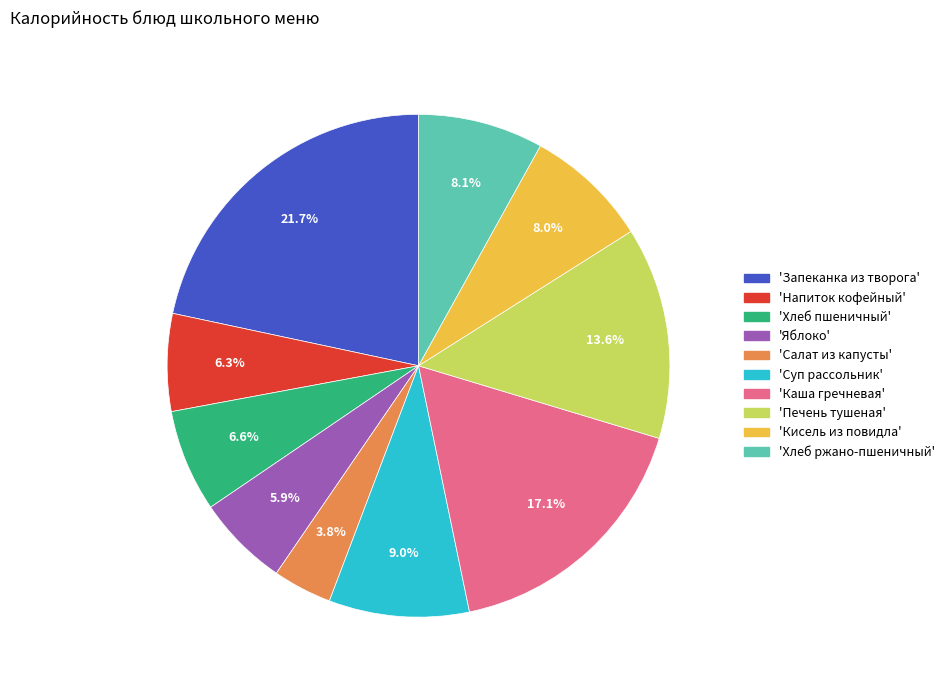

Do 'Напиток кофейный' and 'Каша гречневая' together represent more than half of the pie?

No